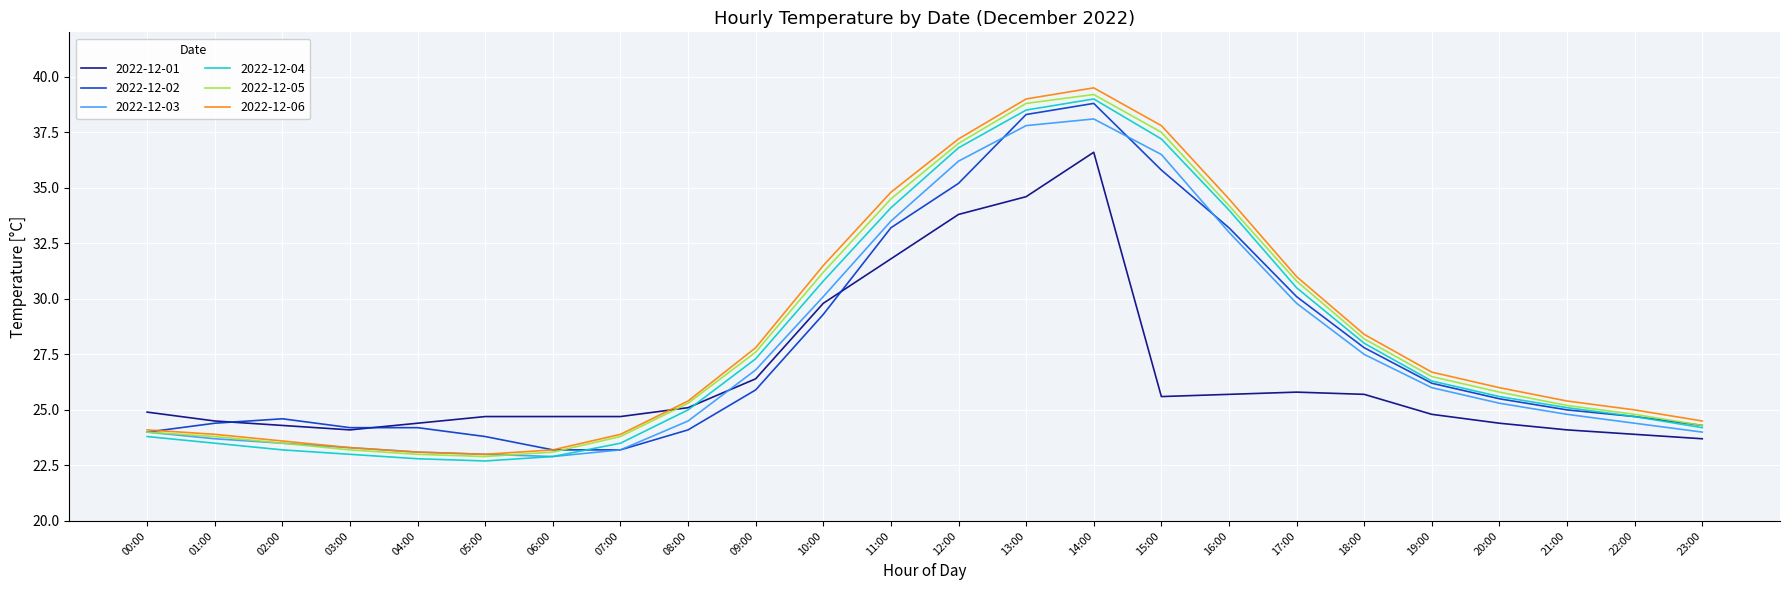

Which series has the largest range (max minus min)?

2022-12-06